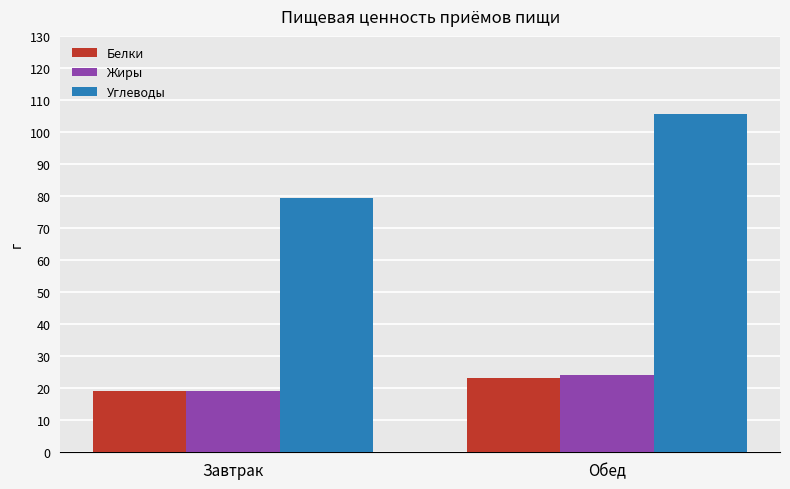

The Углеводы series shows 79.4 at Завтрак. True or false?

True